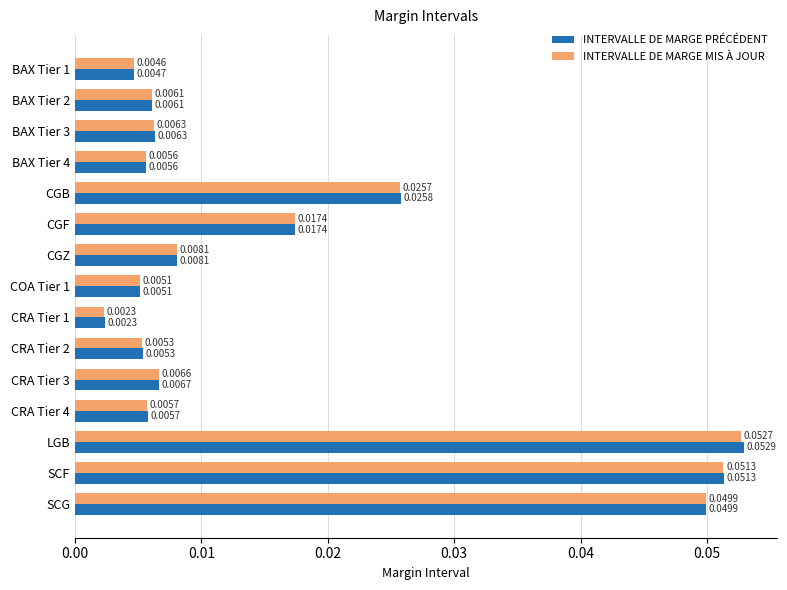

At which category is the sum across all series the highest?

LGB